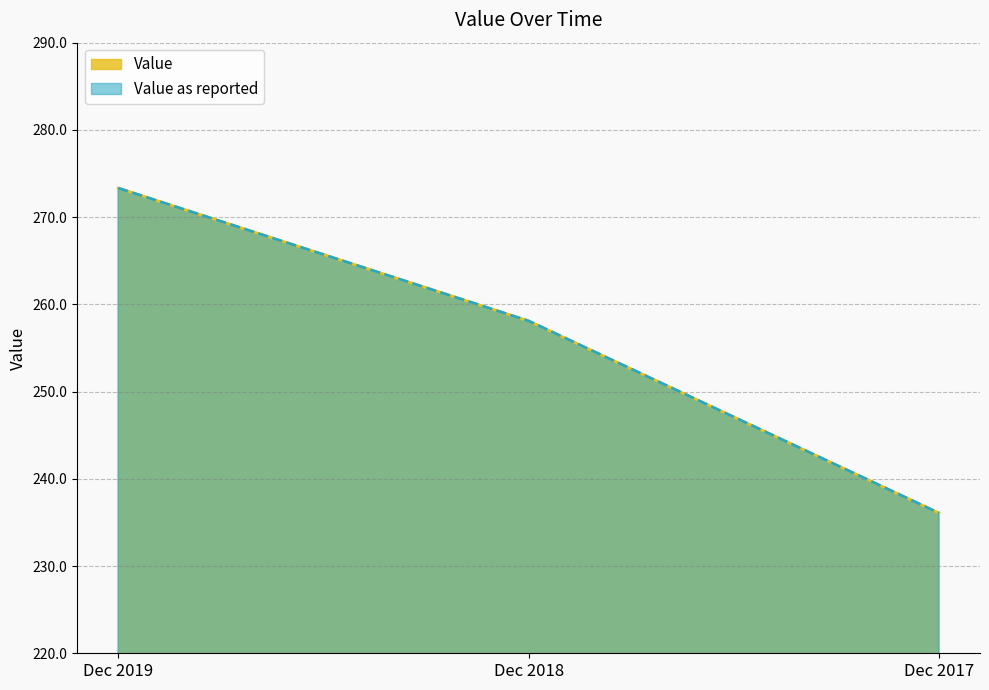

The value of Value as reported at Dec 2017 is 236.1. True or false?

True